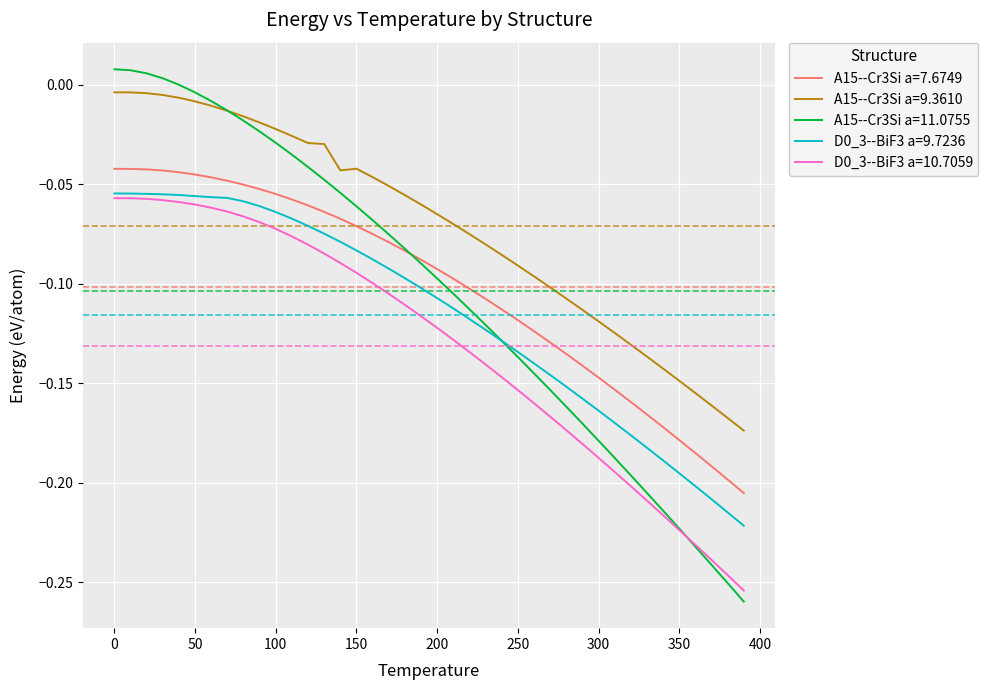

Which series has the largest total across all categories?

A15--Cr3Si a=9.3610